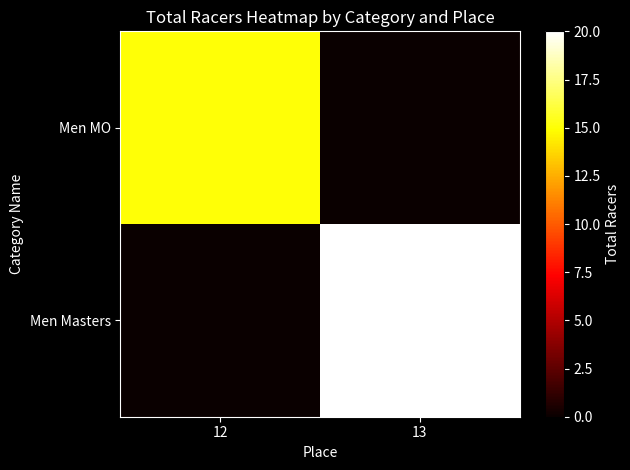

Reading left to right, list all the values displayed in this chart.

Men MO: 12=15	13=0
Men Masters: 12=0	13=20